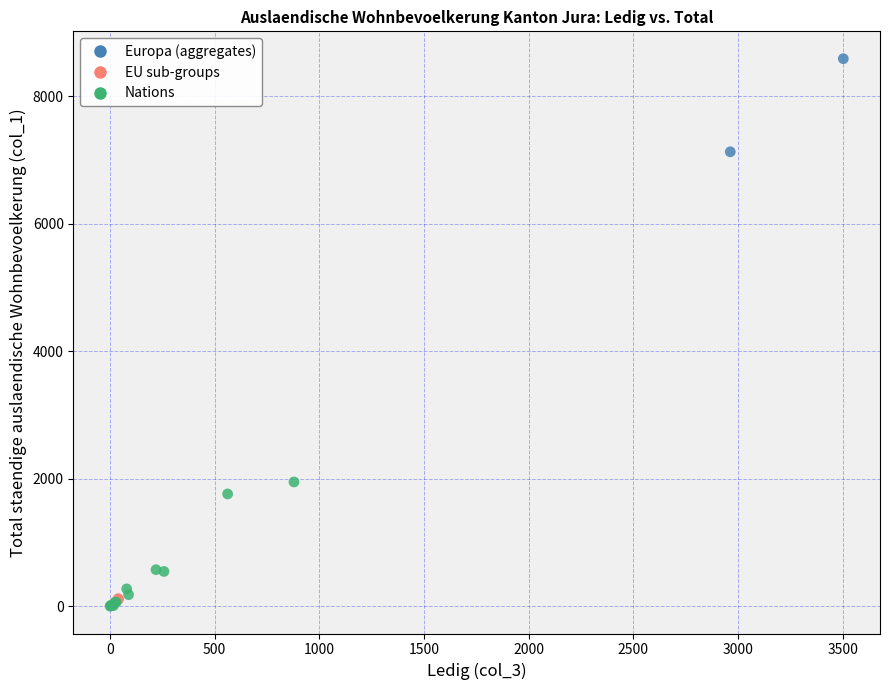

Which series contains the highest Y value?

Europa (aggregates)